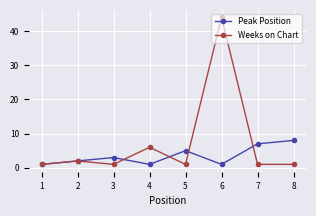

True or false: Peak Position and Weeks on Chart cross at least once.

True